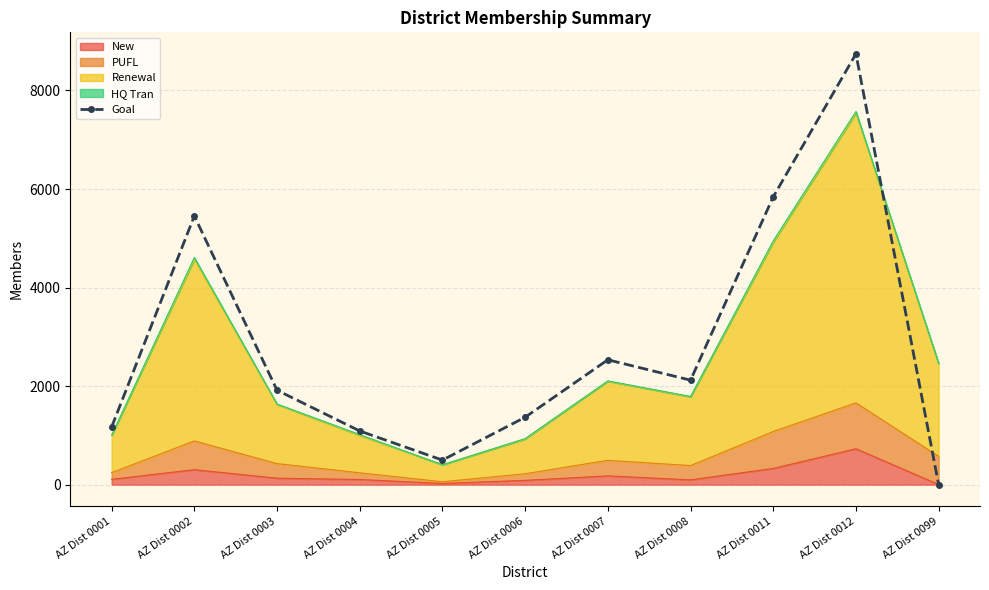

What is the value of the 8th point from the left?

2120